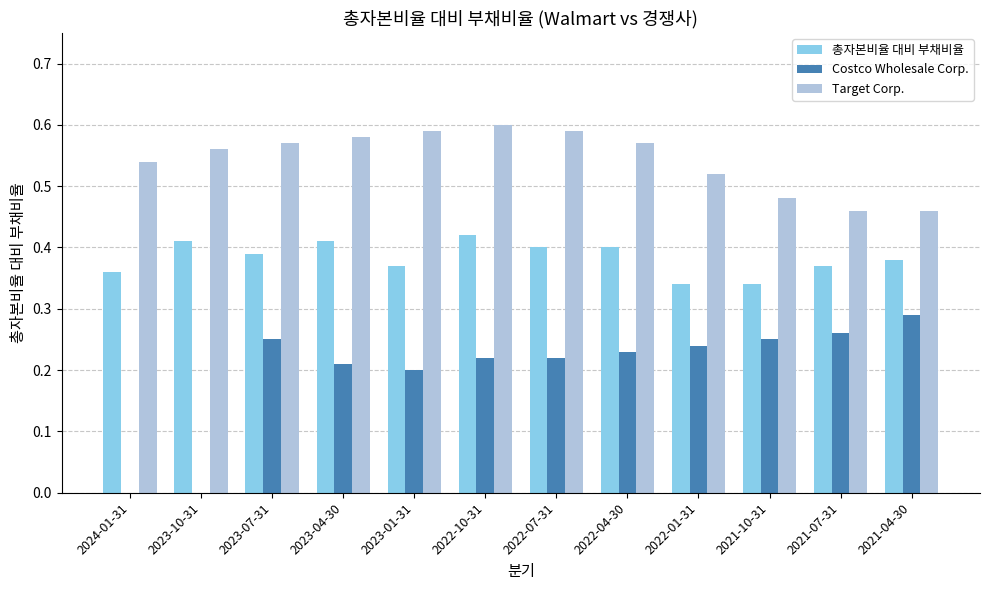

What is the sum of the Target Corp. values at 2024-01-31 and 2022-07-31?

1.1